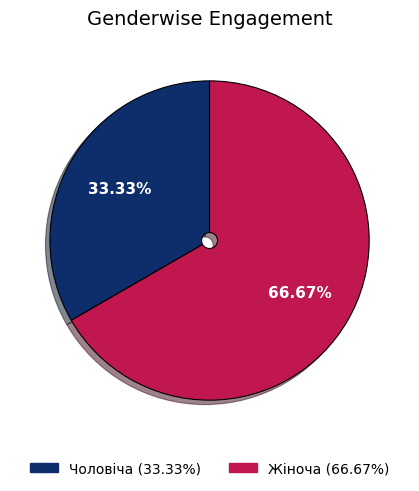

To the nearest percent, what is the difference between the largest and smallest slice percentages?

33%